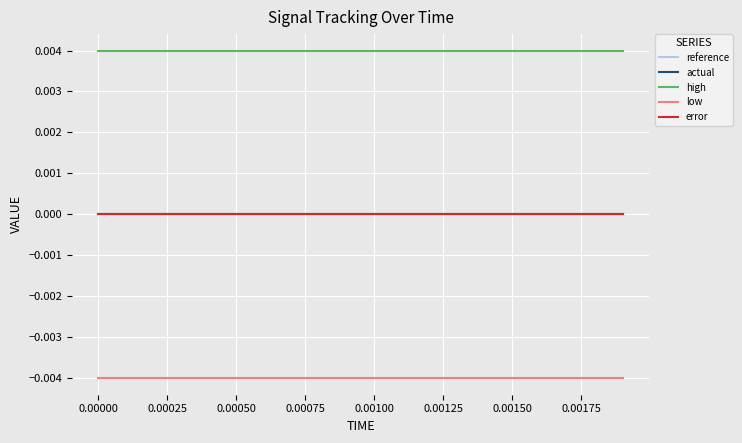

Does the chart display data point markers on the line(s)?

No